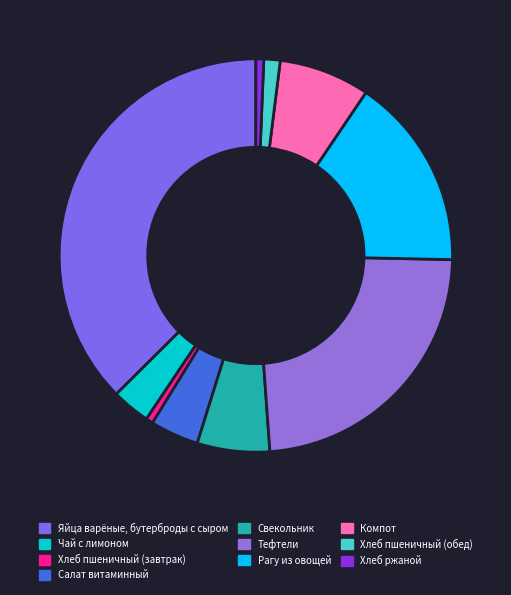

Approximately how many times larger is the value at Рагу из овощей compared to Яйца варёные, бутерброды с сыром?

0.4